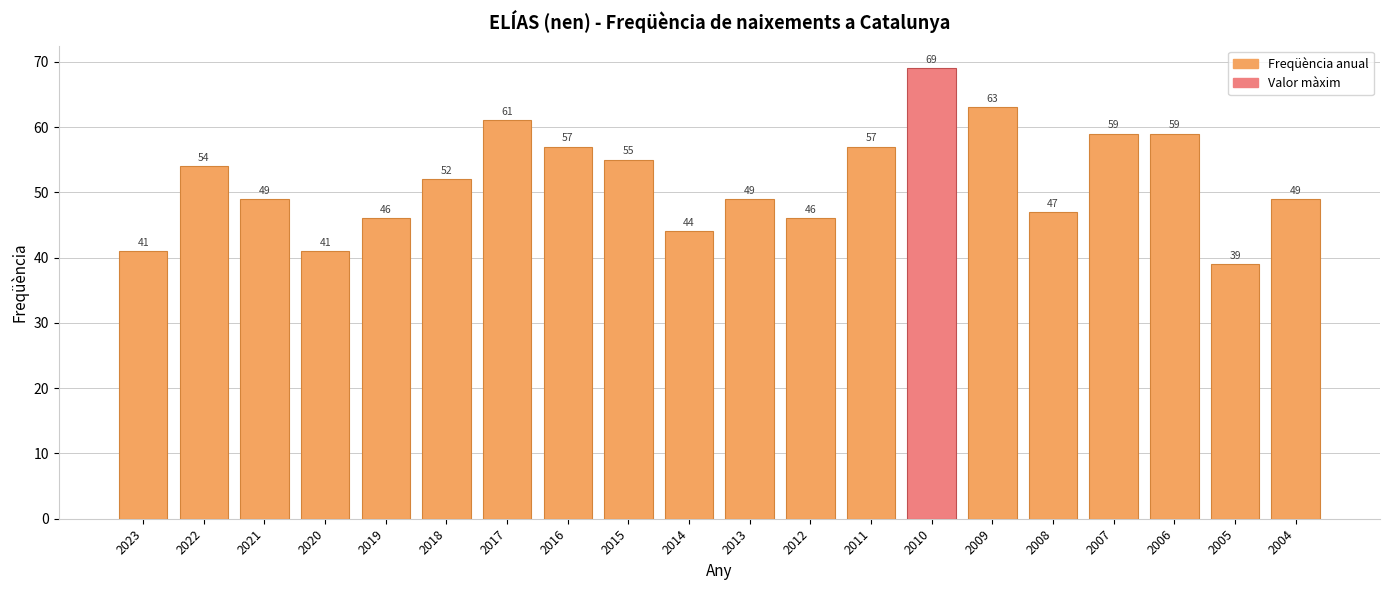

Where does the data first go above 52?

2022